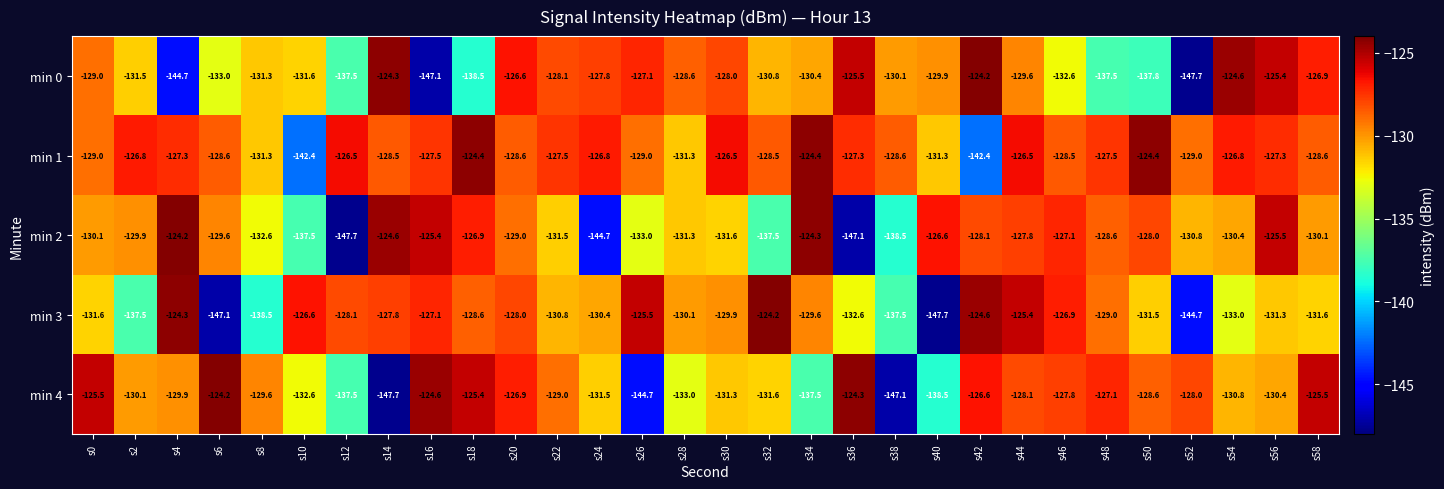

The min 4 series shows -93.0 at s38. True or false?

False